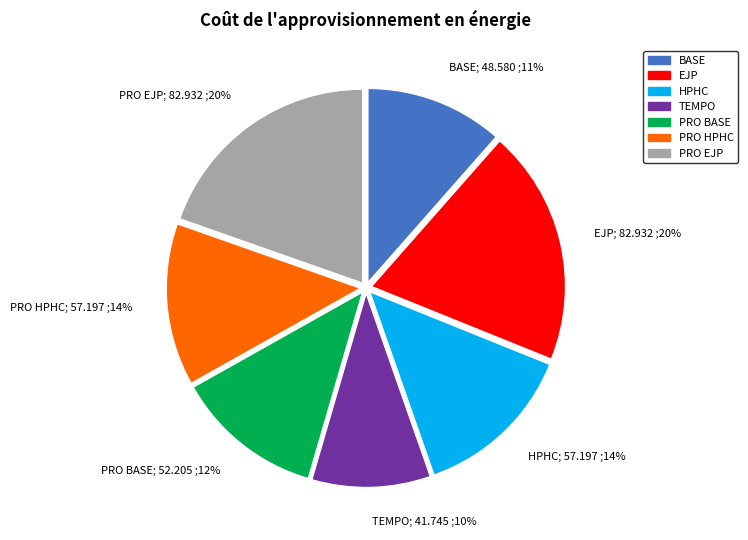

How many slices are in this pie chart?

7